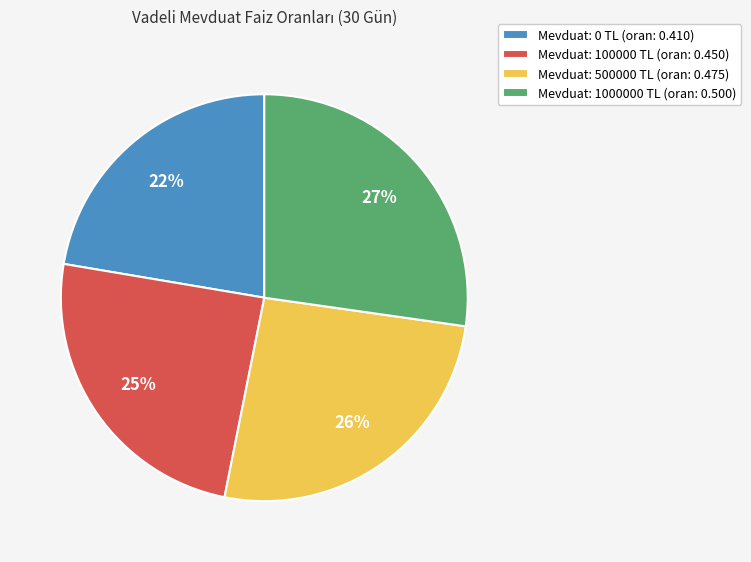

Which category has the biggest portion of the pie?

Mevduat: 1000000 TL (oran: 0.500)